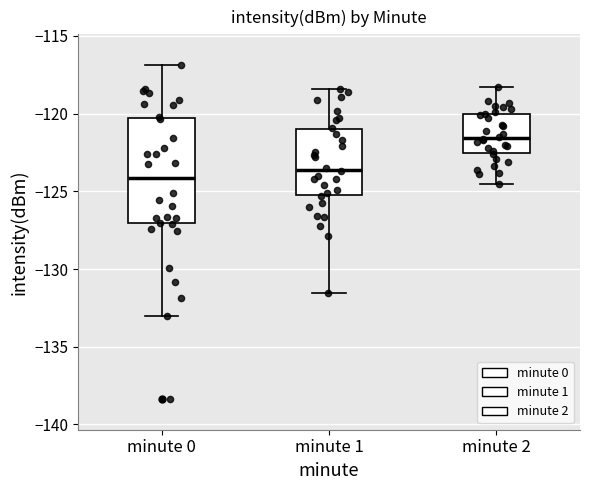

Reading left to right, transcribe this box plot: for each box, give where its median line is, the range the box spans, and where its two whiskers end, as read against the y-axis. The values are not printed on the chart, so give them approximately, as read against the axis.

minute 0: median -124.0, box -127.0 to -120.5, whiskers -133.0 to -117.0
minute 1: median -123.5, box -125.0 to -121.0, whiskers -131.5 to -118.5
minute 2: median -121.5, box -122.5 to -120.0, whiskers -124.5 to -118.5